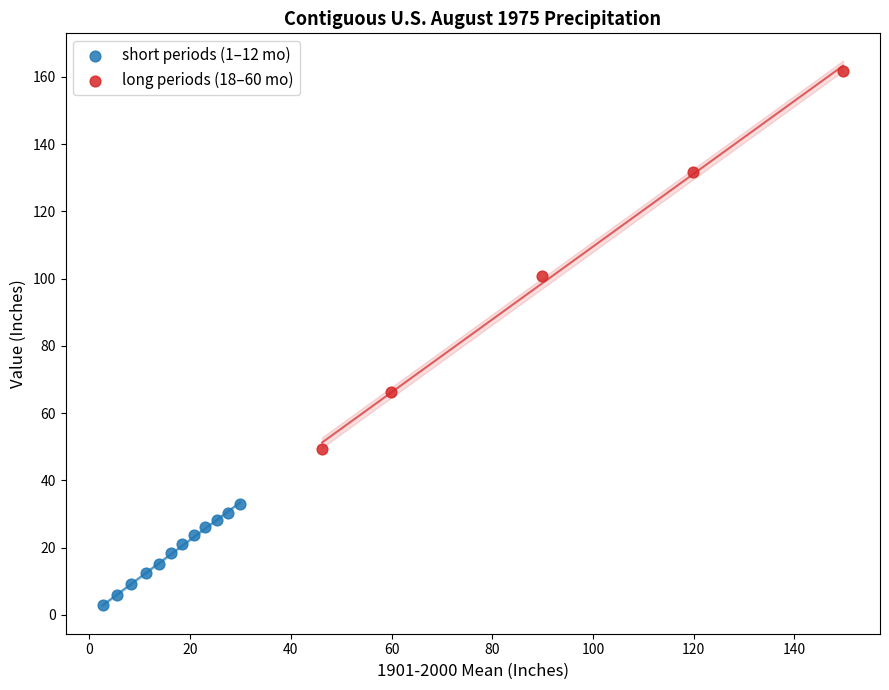

Which series reaches the maximum Y coordinate?

long periods (18–60 mo)